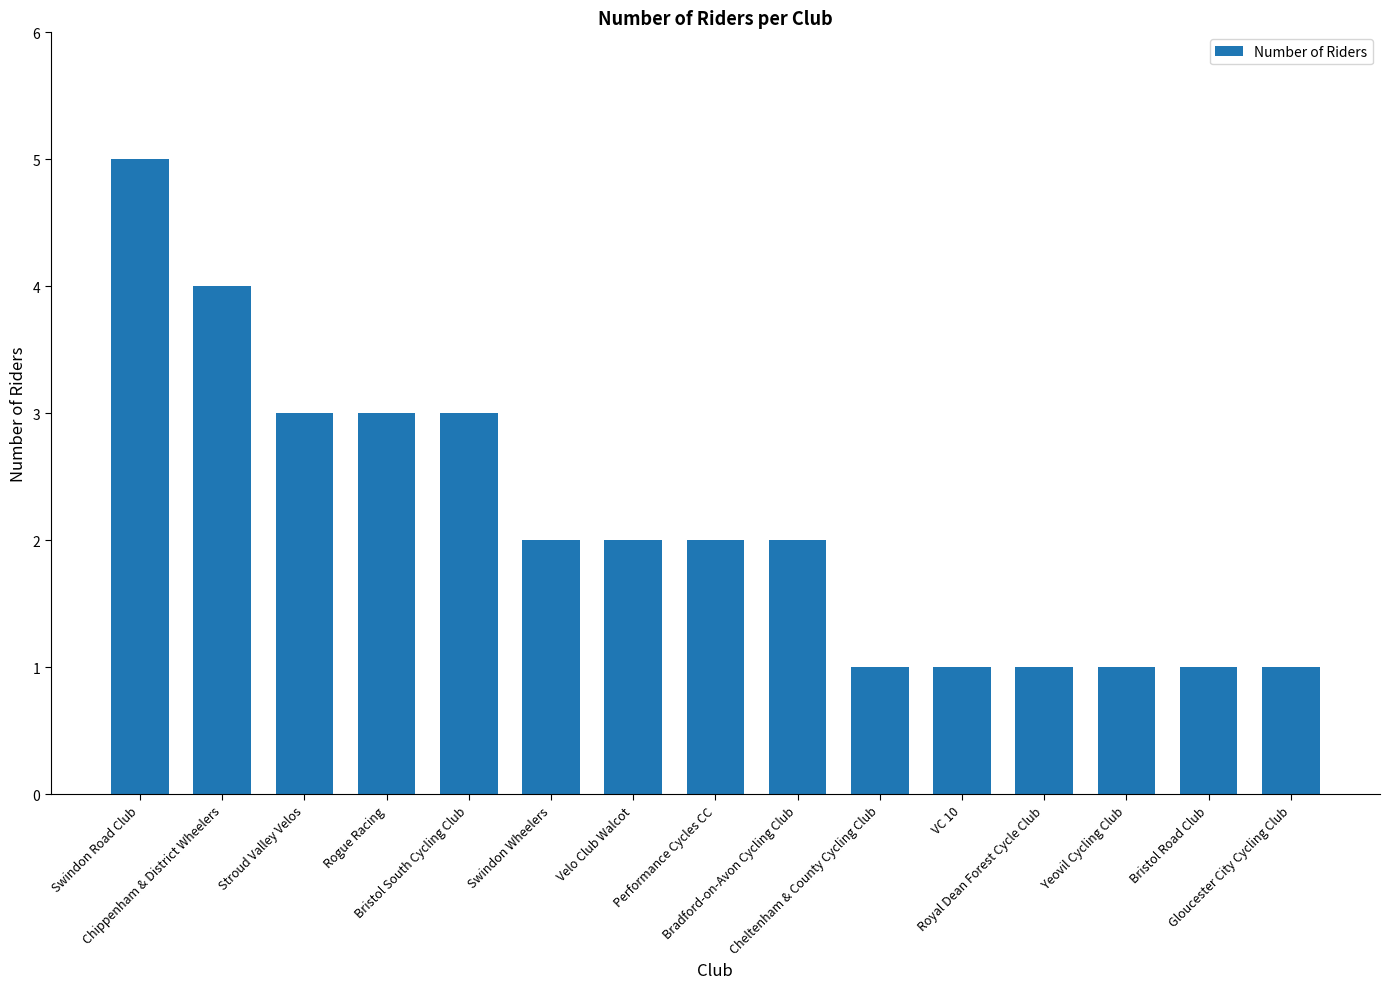

What is the difference between the maximum and second lowest values?

4